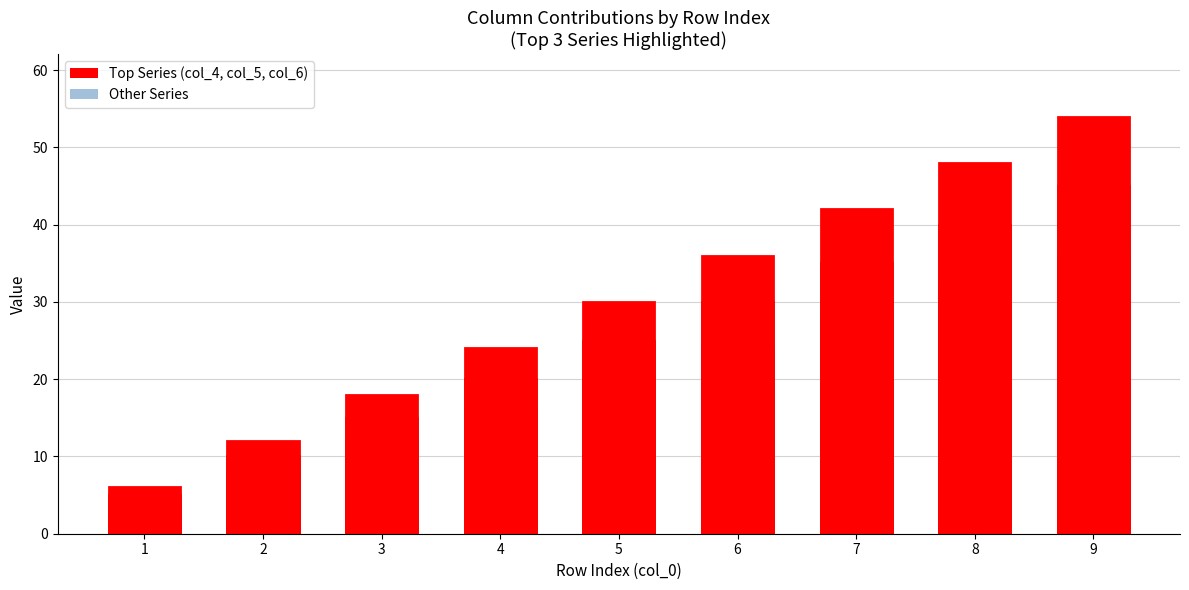

At how many categories does at least one series exceed 19?

5